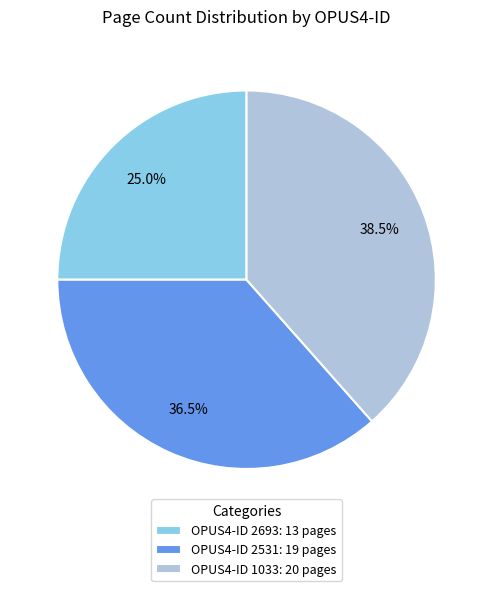

What is the largest slice in the pie chart?

OPUS4-ID 1033: 20 pages